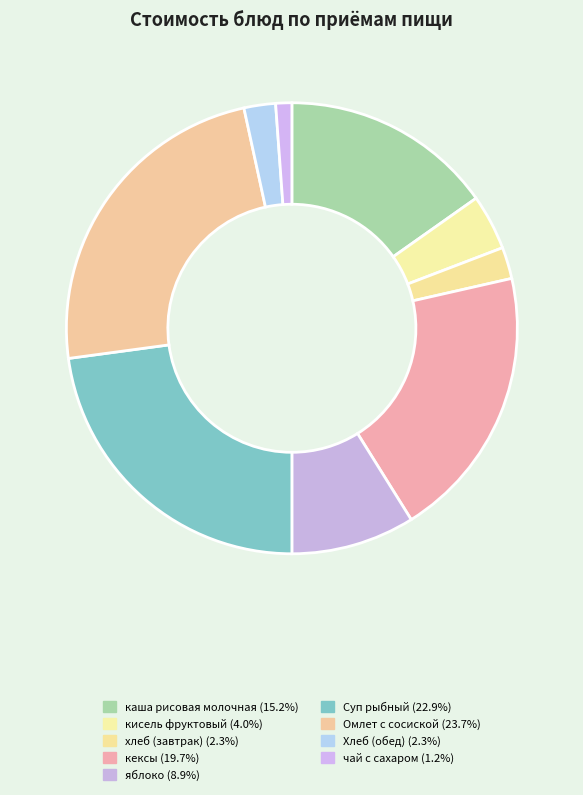

What is the smallest slice in the pie chart?

чай с сахаром